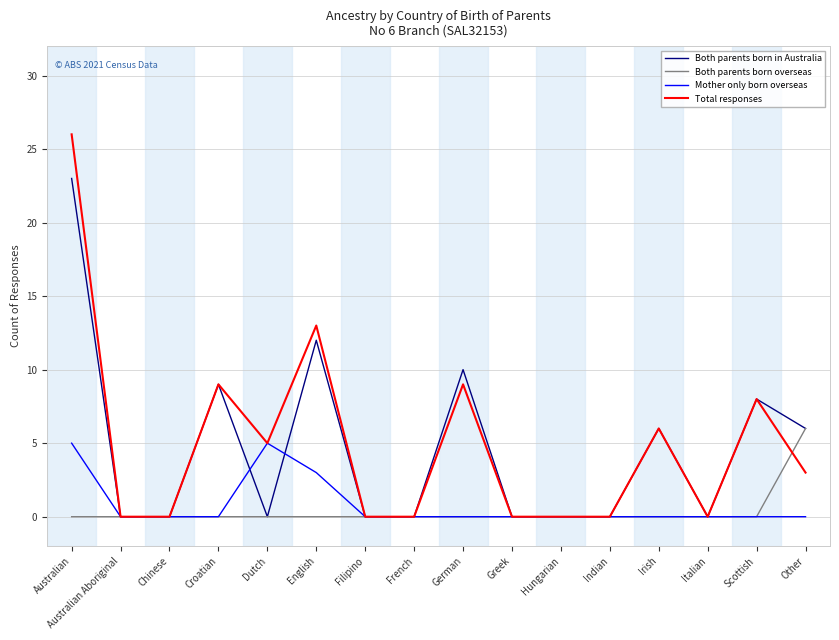

True or false: Total responses has a value of 9 at Croatian.

True